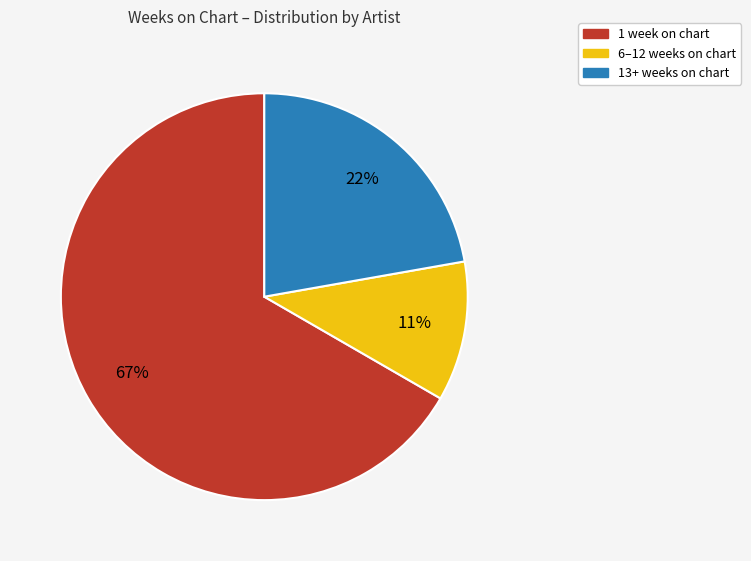

Does any single category account for the majority?

Yes